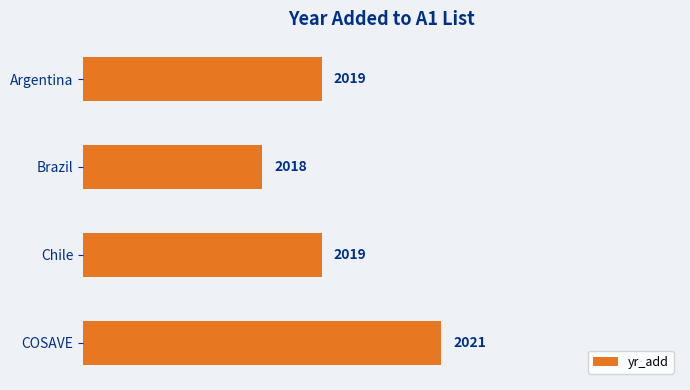

Reading top to bottom, transcribe all the data shown in this chart.

Argentina=2019	Brazil=2018	Chile=2019	COSAVE=2021